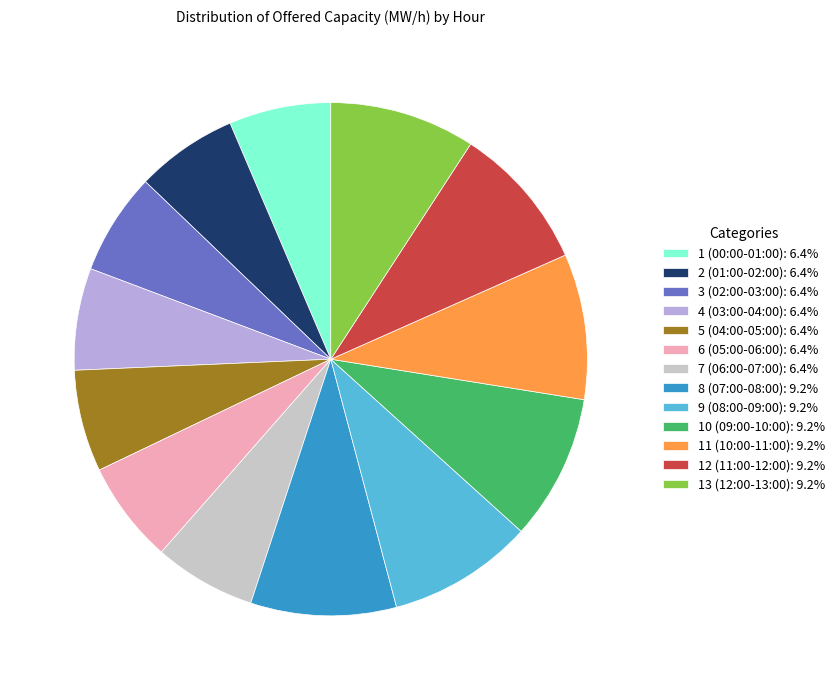

Is the sum of 4 (03:00-04:00): 6.4% and 11 (10:00-11:00): 9.2% greater than half?

No